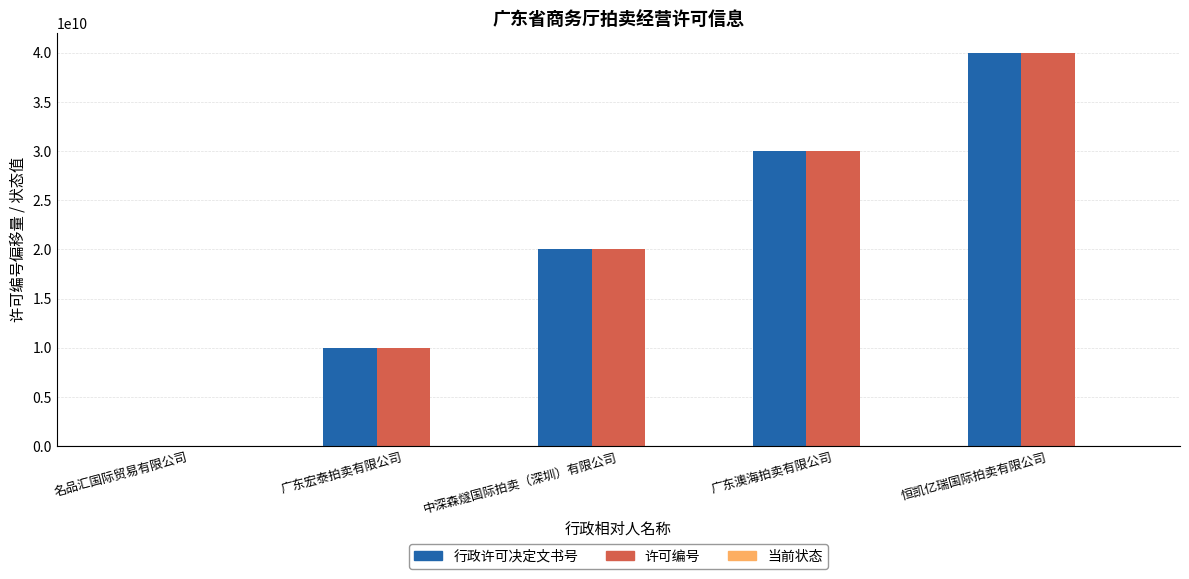

The value of 行政许可决定文书号 at 广东澳海拍卖有限公司 is 17974436120. True or false?

False